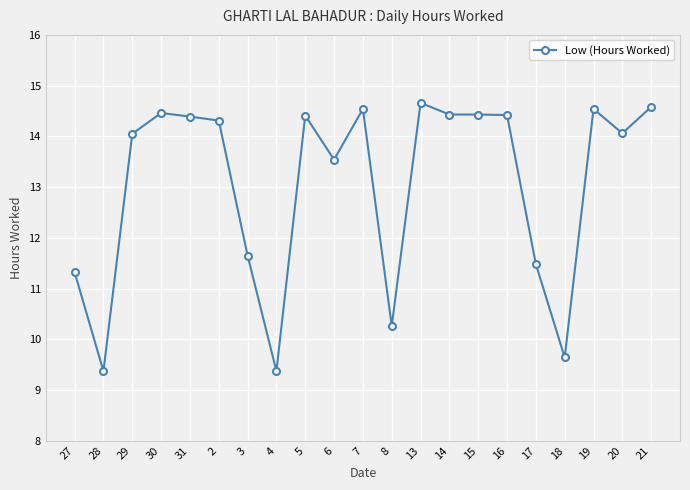

What value does the data have at 17?

11.5